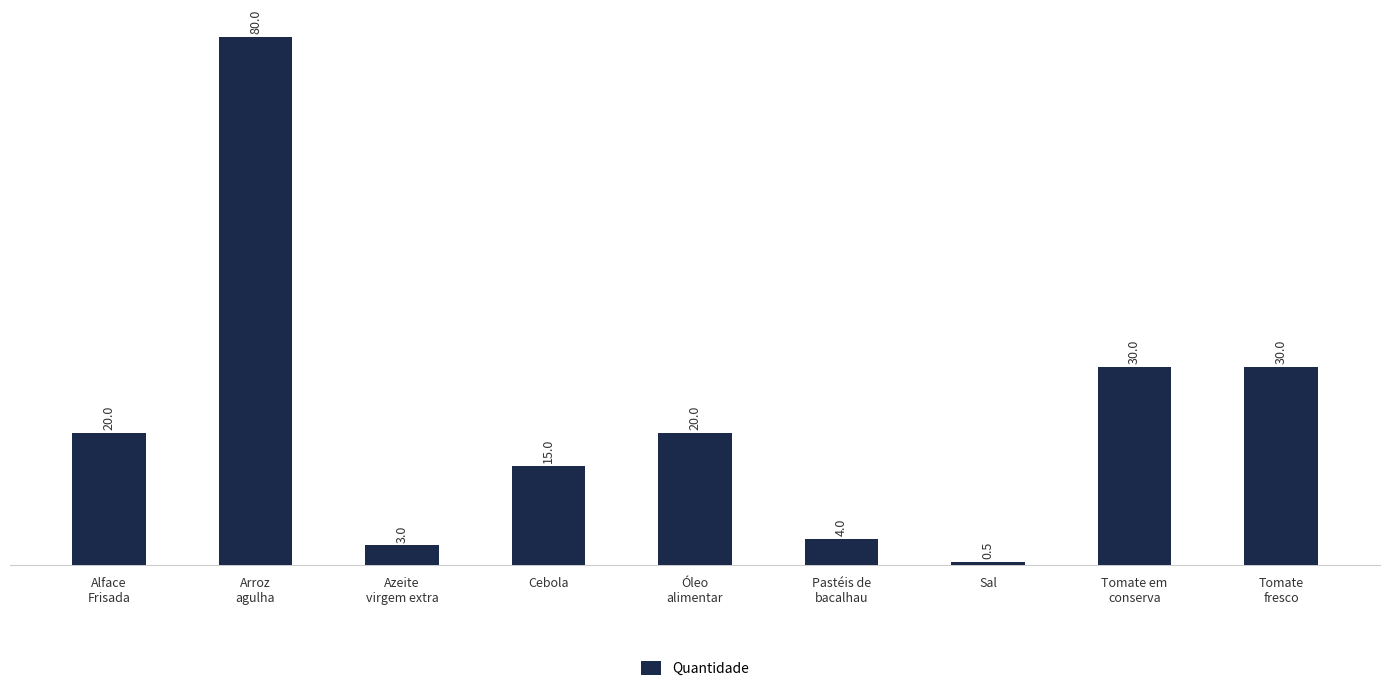

What is the smallest value displayed?

0.5